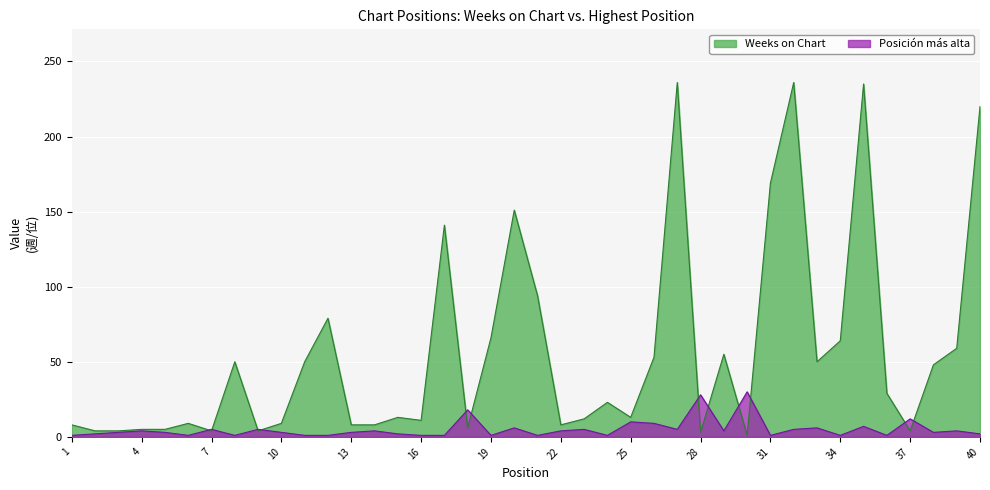

Rank the series by their maximum value, from highest to lowest.

Weeks on Chart, Posición más alta